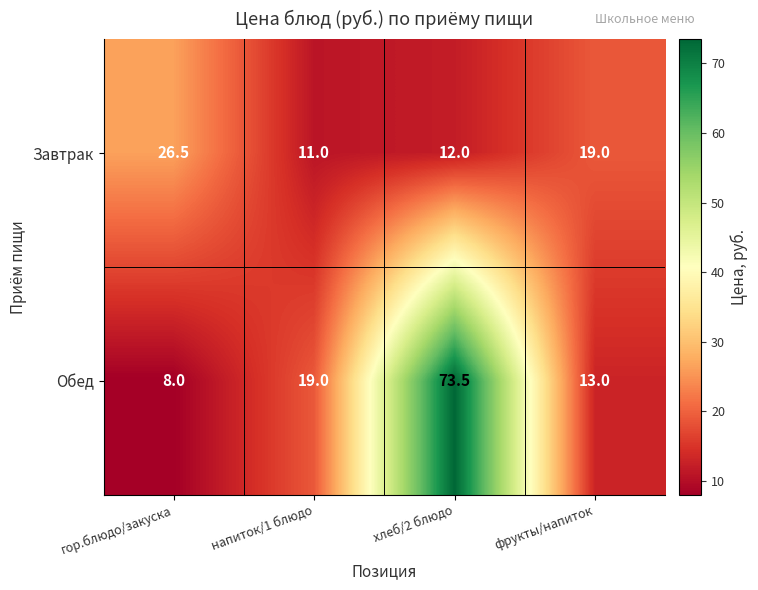

At which category does the chart reach its peak across all series?

хлеб/2 блюдо